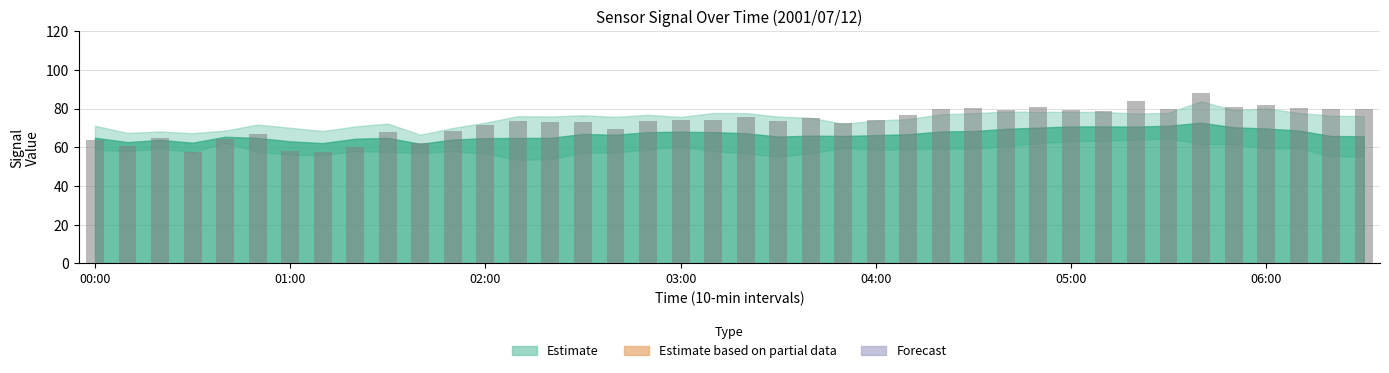

How many distinct data groups are displayed?

1